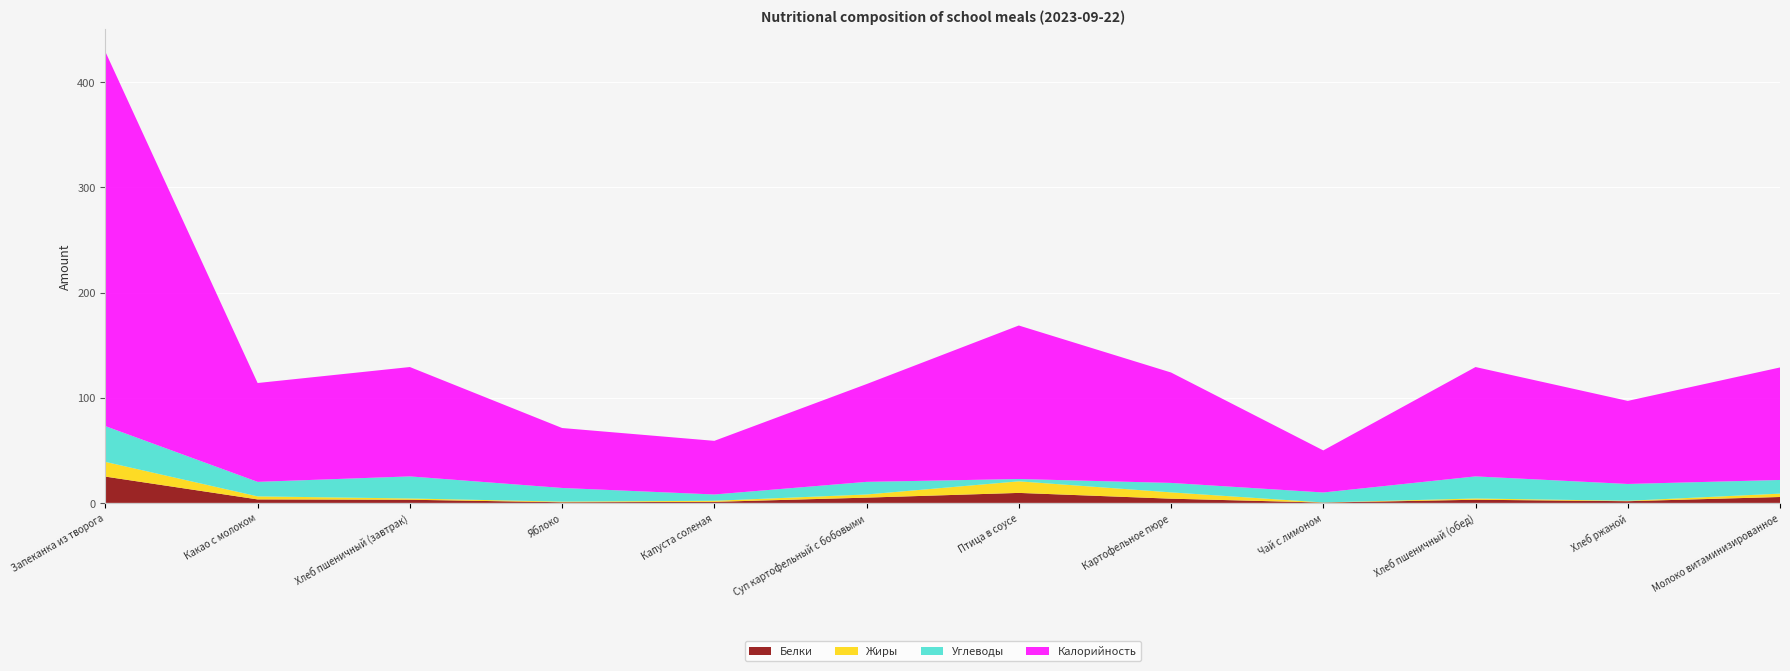

Reading right to left, transcribe all the data shown in this chart.

Белки: 5.6	1.6	3.0	0.3	4.0	9.5	5.0	1.0	0.6	3.0	3.3	25.0
Жиры: 3.2	0.4	1.2	0.1	6.0	11.0	3.0	1.0	0.6	1.2	2.9	14.0
Углеводы: 13.0	16.0	21.0	9.5	9.0	2.2	12.0	6.0	13.0	21.0	13.8	34.0
Калорийность: 107.0	79.0	104.0	40.0	105.0	146.0	93.0	51.0	57.0	104.0	94.0	356.0